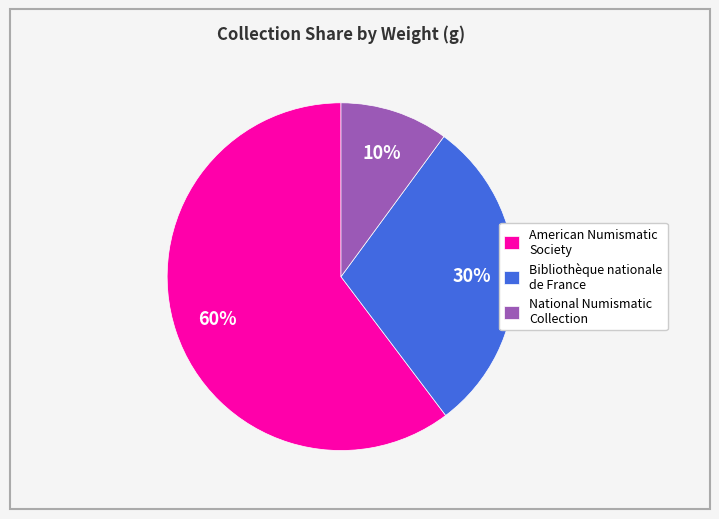

How many segments does this pie chart have?

3